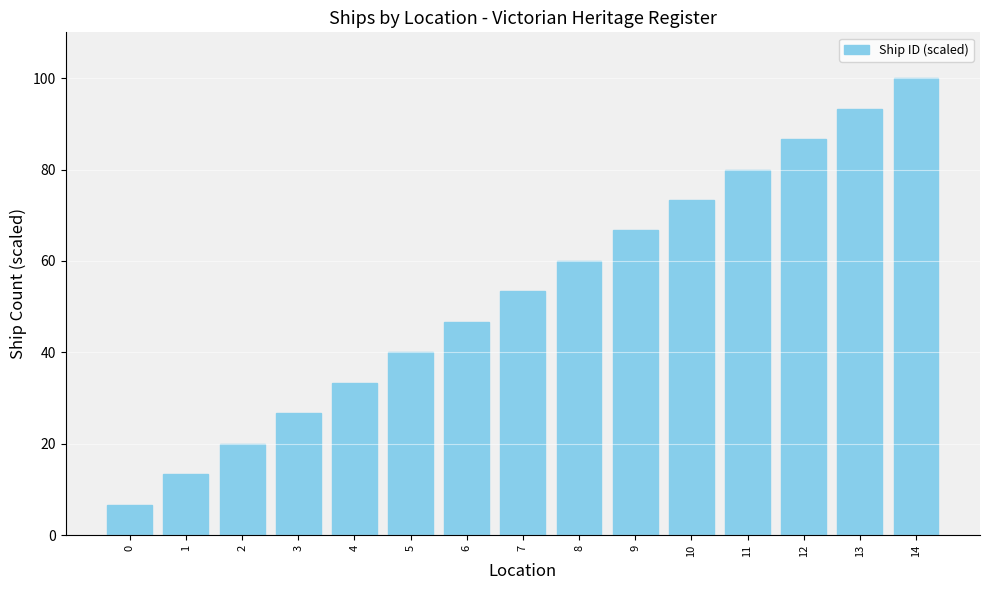

What value does the data have at 13?

93.3